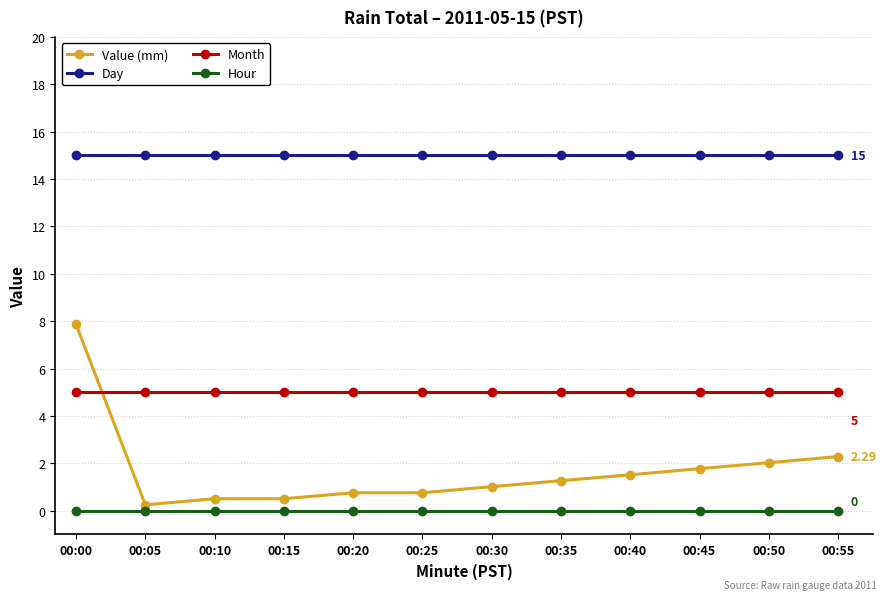

What is the value of the Month point at the 6th from the left?

5.0